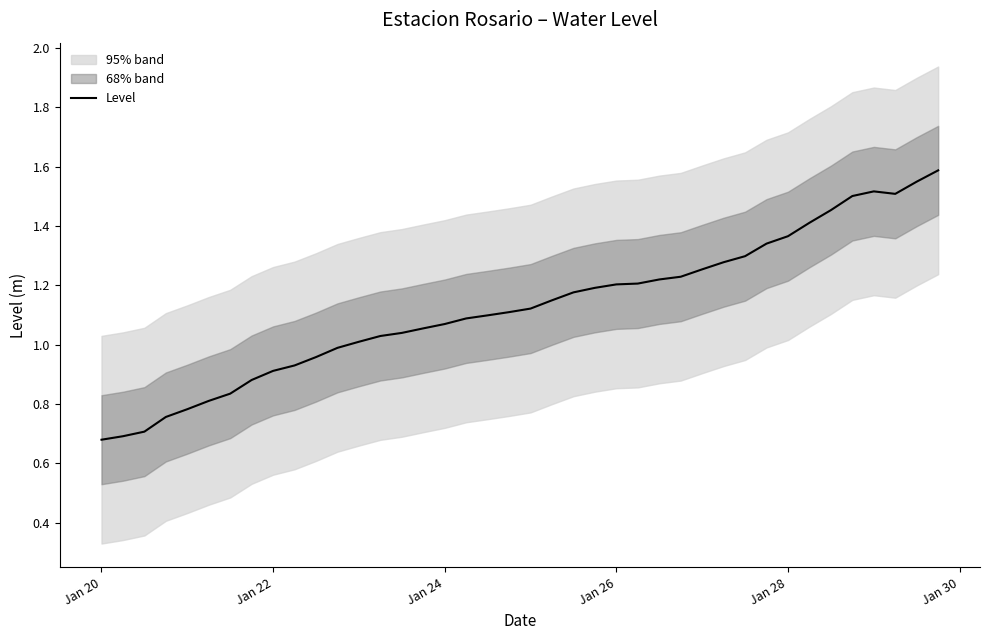

Count the number of values greater than 1.

28